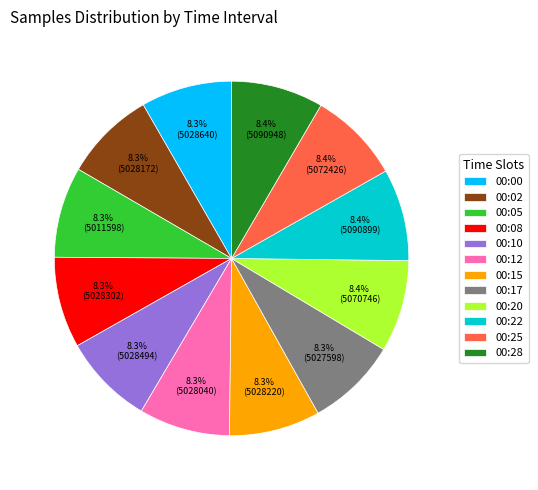

Is there any slice that represents more than half of the pie?

No